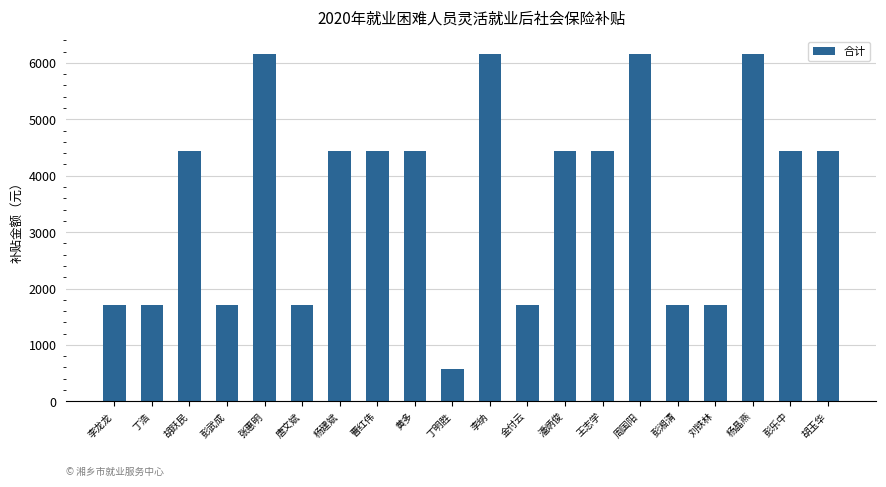

What is the maximum value shown in the chart?

6160.3